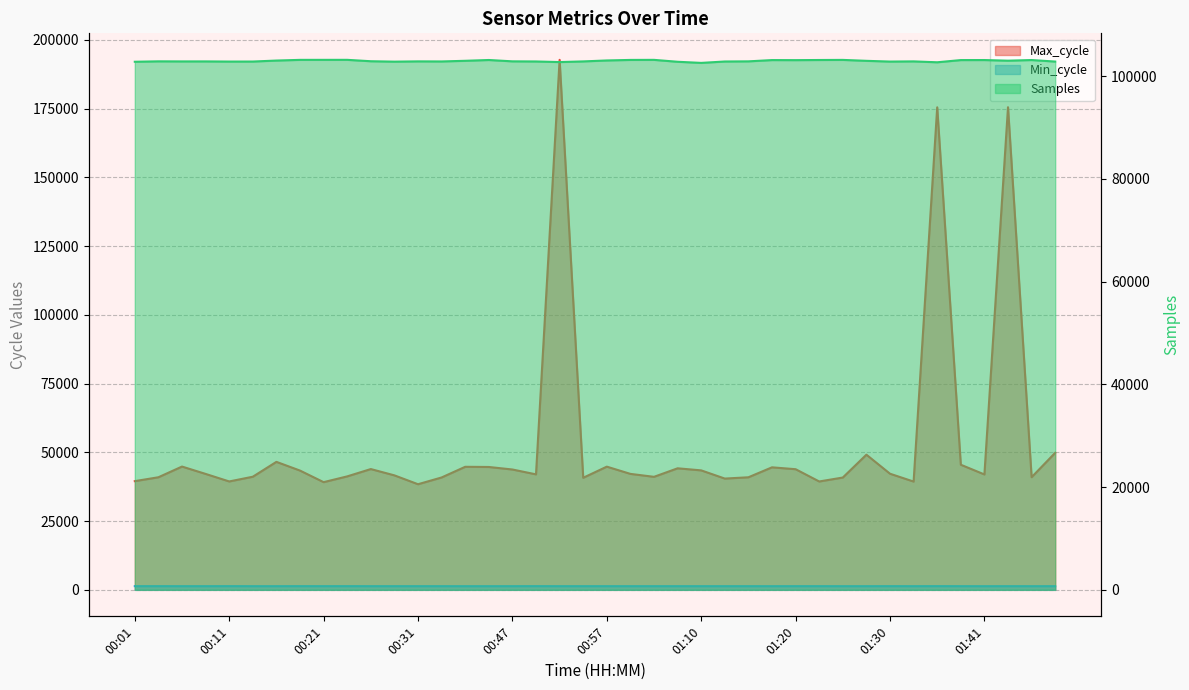

What is the difference between the maximum and second lowest values in the Samples series?

475